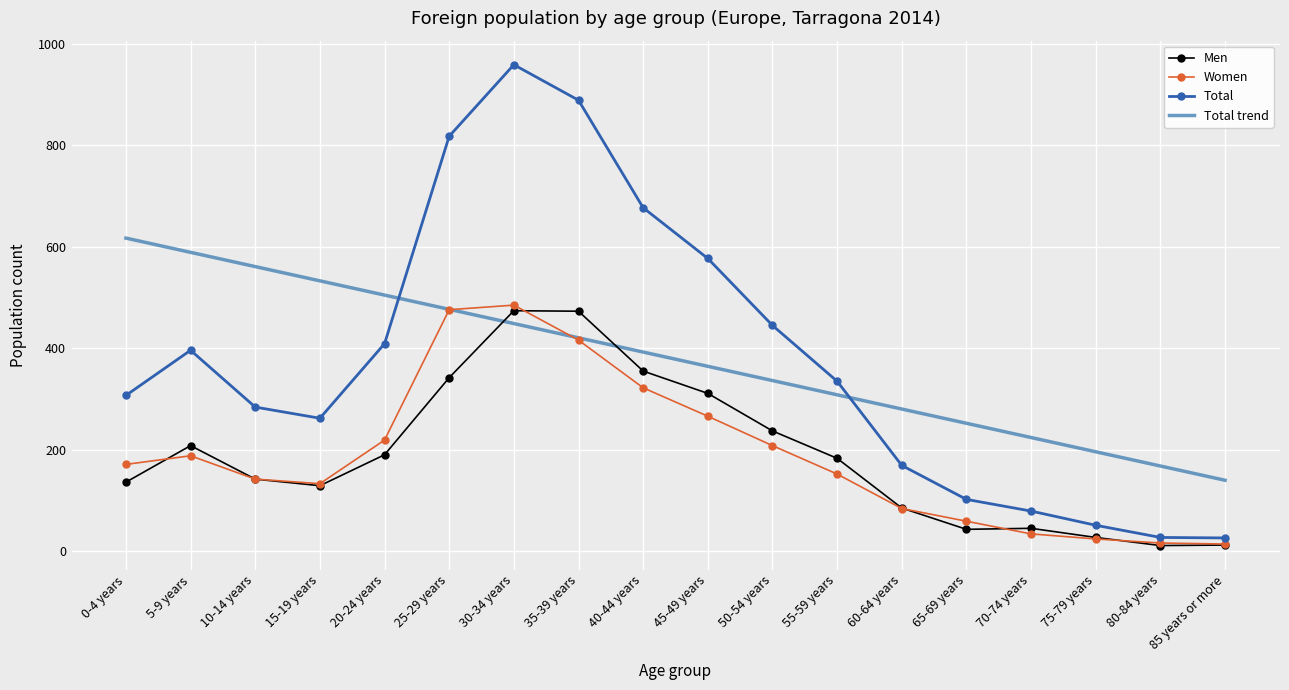

True or false: Total trend has more than 2 interior local peaks.

False